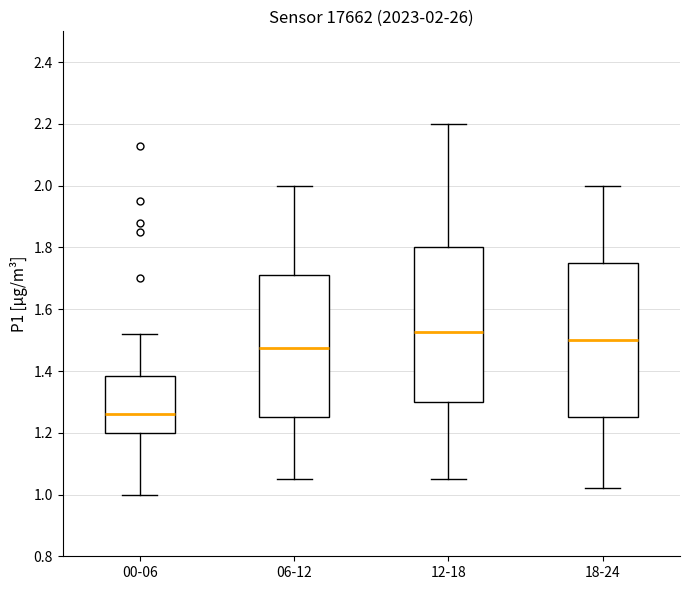

Which box's median line is the lowest?

00-06